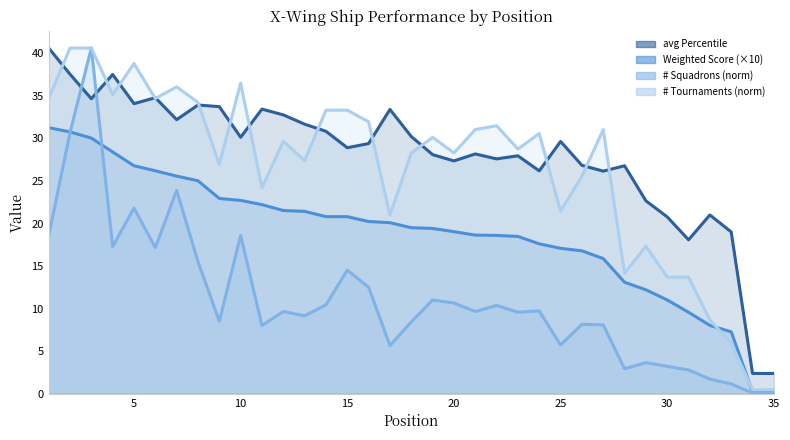

True or false: Weighted Score has more than 0 points higher than both neighbors.

False